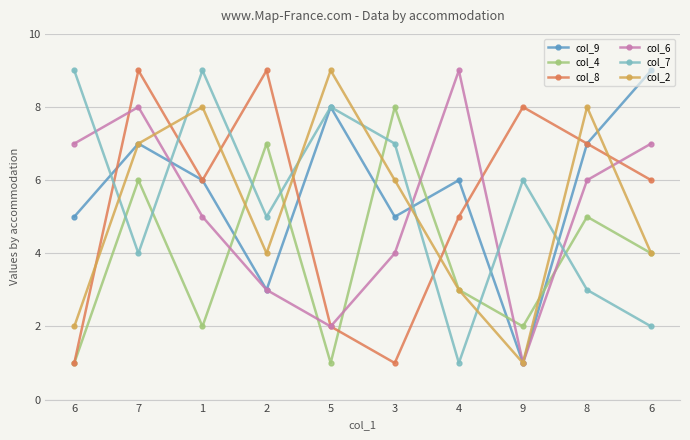

At 2, list the series in order from largest to smallest.

col_8, col_4, col_7, col_2, col_9, col_6